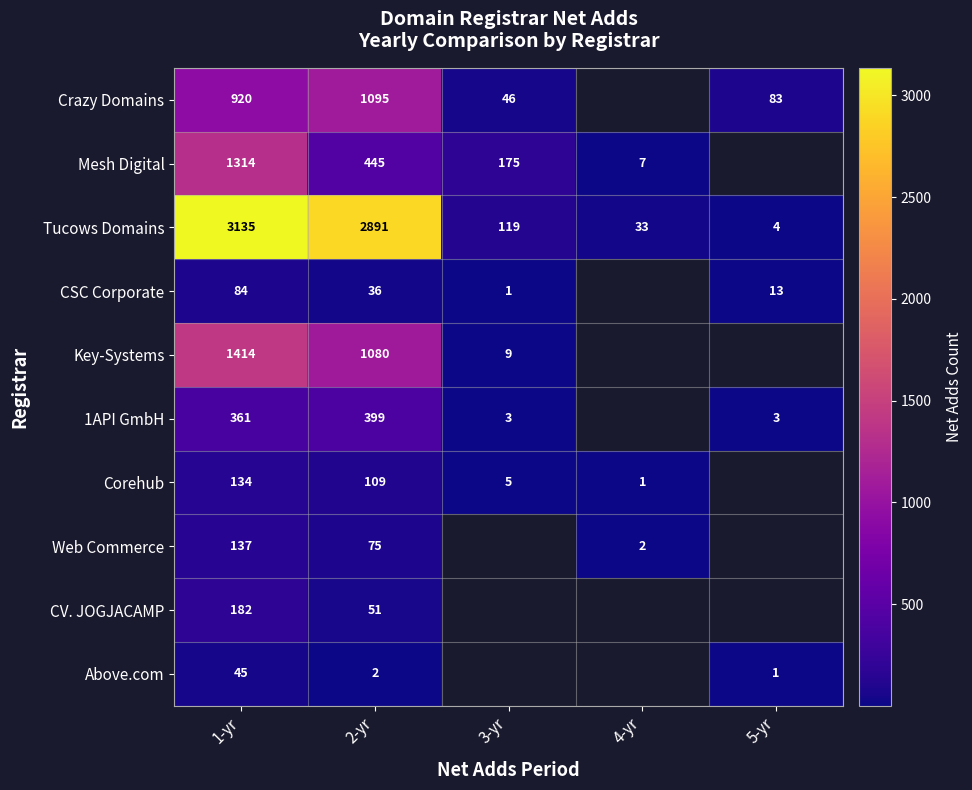

What is the difference between the highest and lowest values at 1-yr?

3090